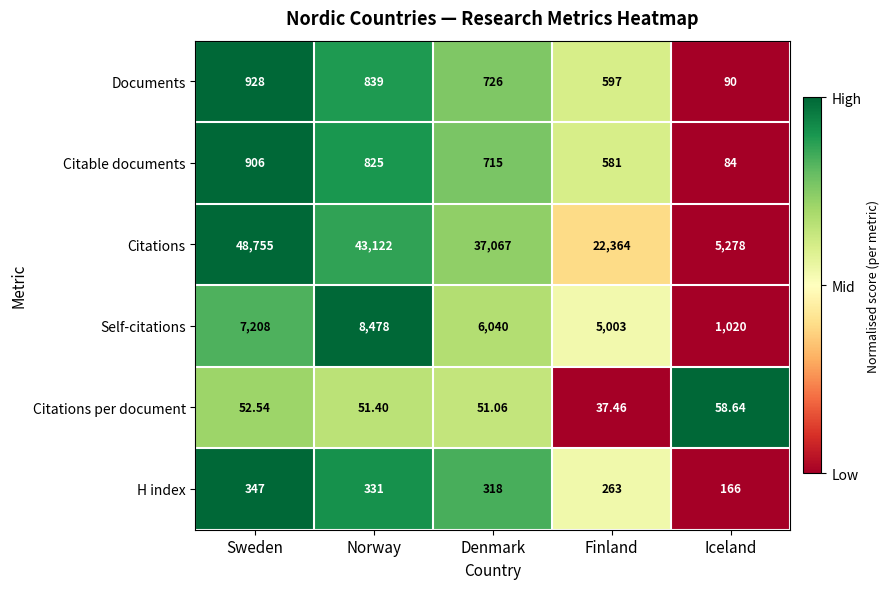

At which category is the sum across all series the highest?

Sweden